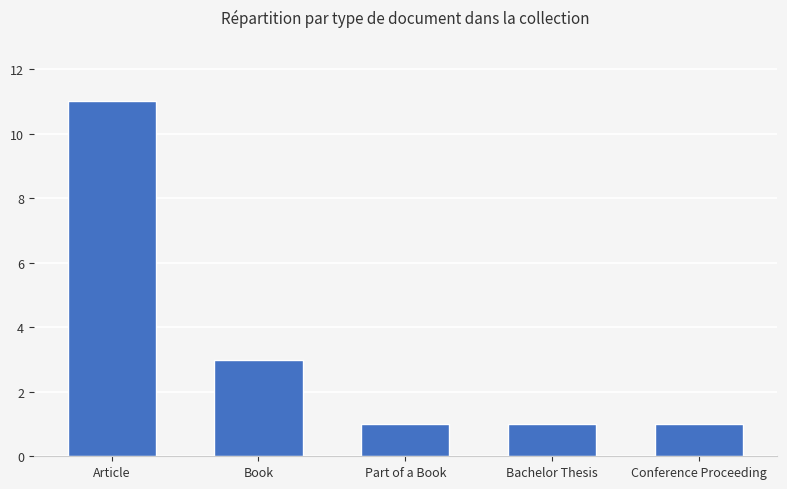

What is the label of the 4th bar from the right?

Book